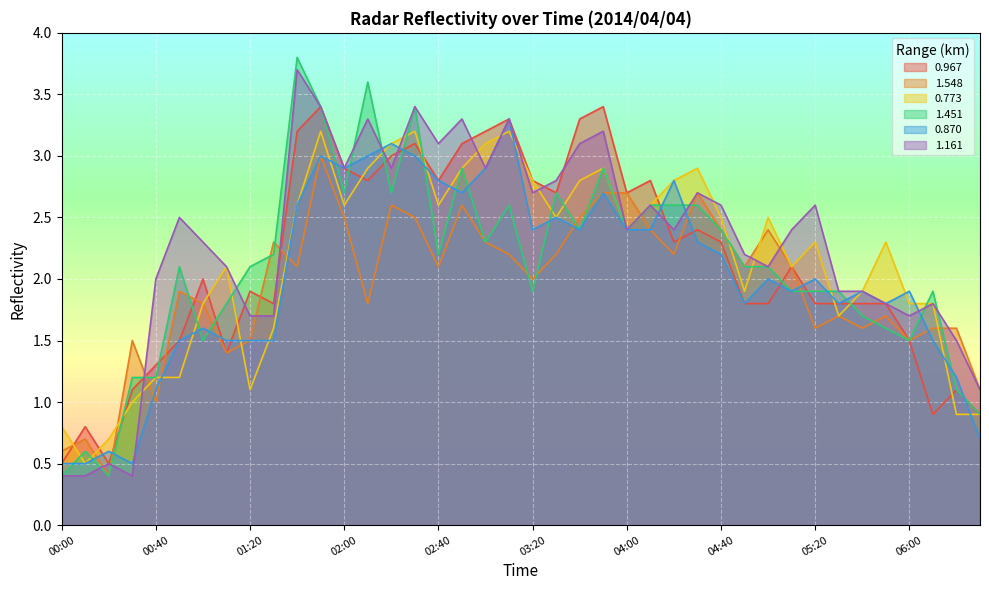

What is the value of the 0.967 point at the 40th from the left?

0.9